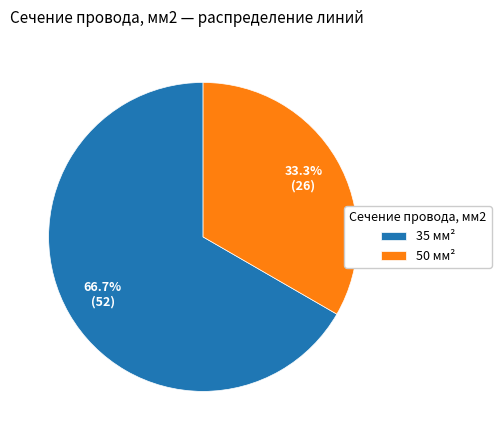

How many segments does this pie chart have?

2